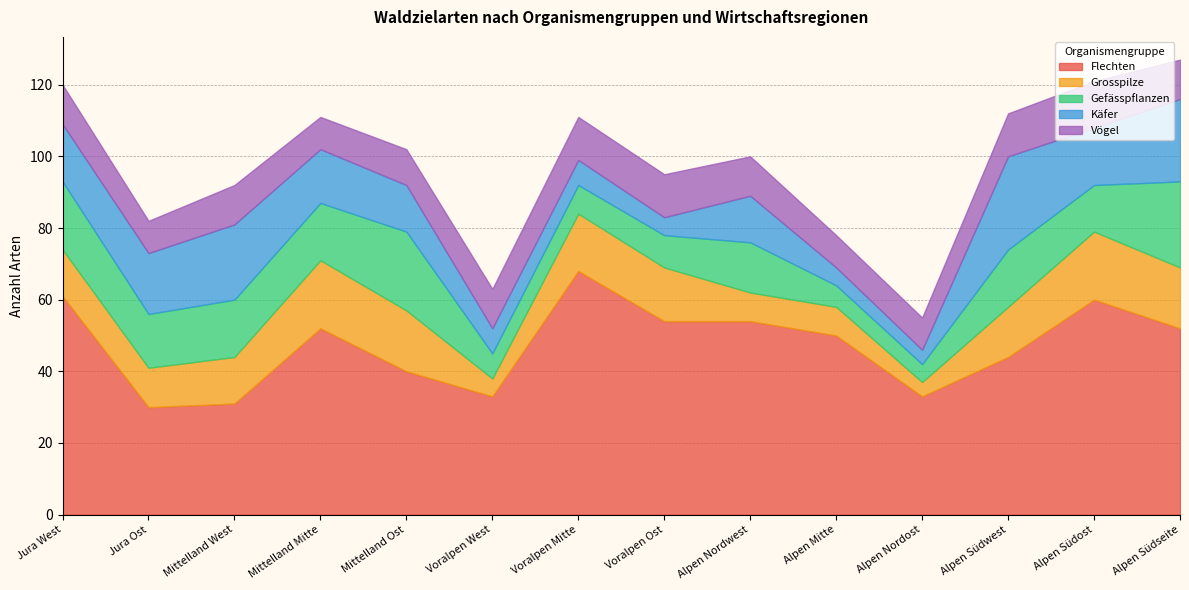

Does the chart have visible grid lines?

Yes